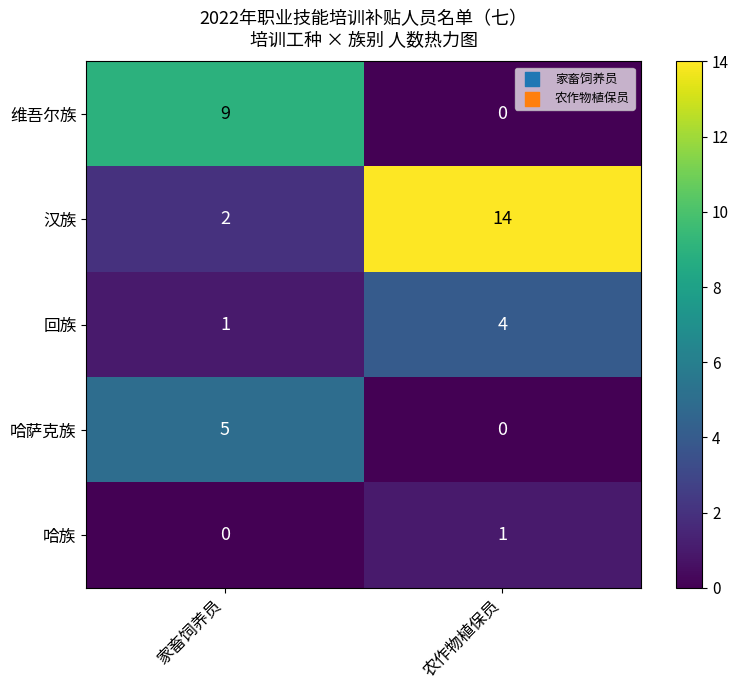

What is the total value across all series at 农作物植保员?

19